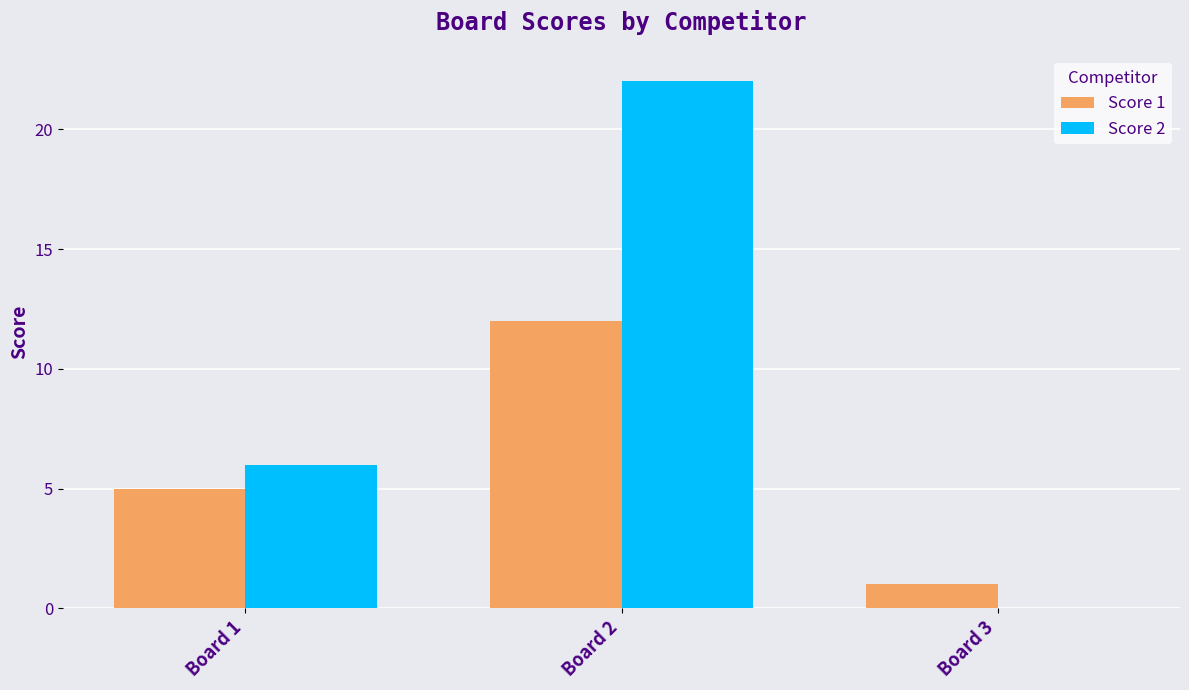

Which label corresponds to the largest value in the chart?

Board 2